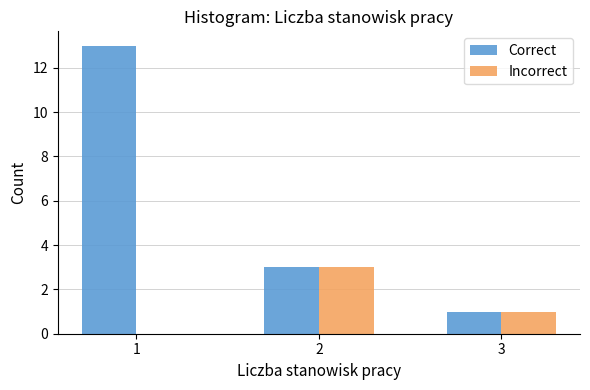

Reading left to right, transcribe all the data shown in this chart.

Correct: 1=13	2=3	3=1
Incorrect: 1=0	2=3	3=1